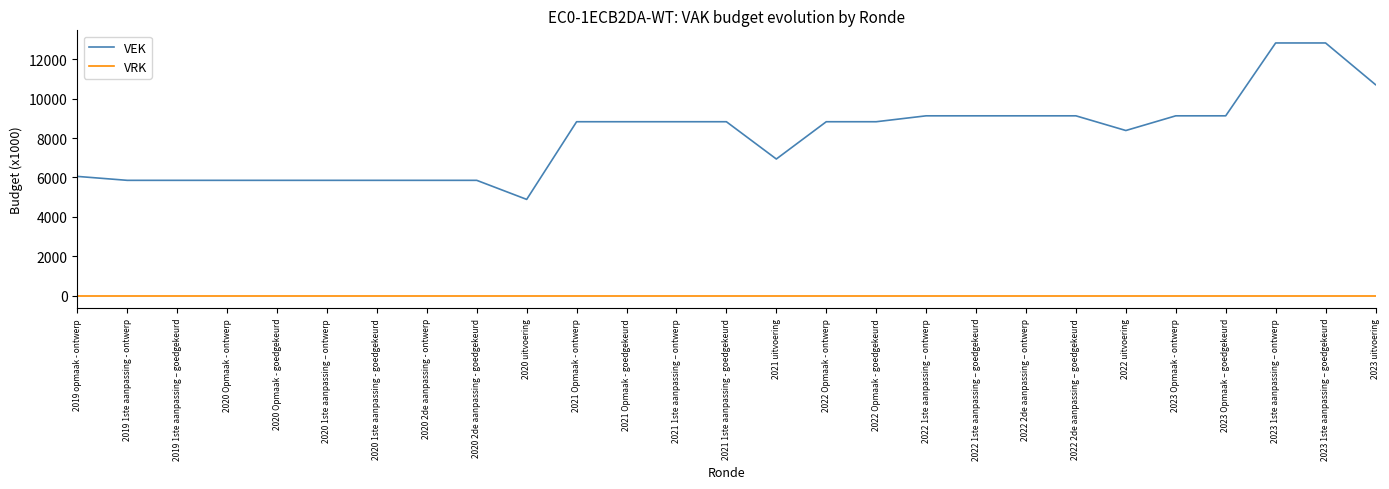

What is the highest value of the VEK series?

12829